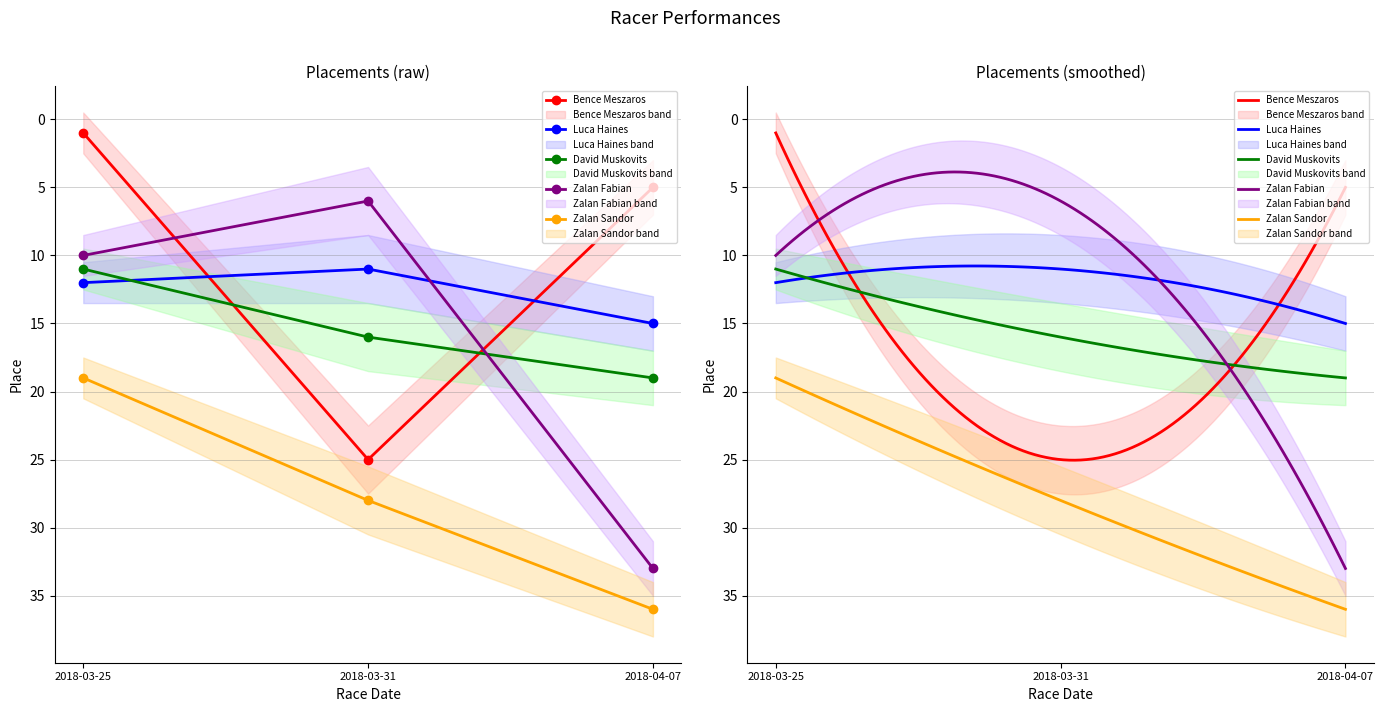

What is the difference between the second highest and minimum values in the David Muskovits series?

5